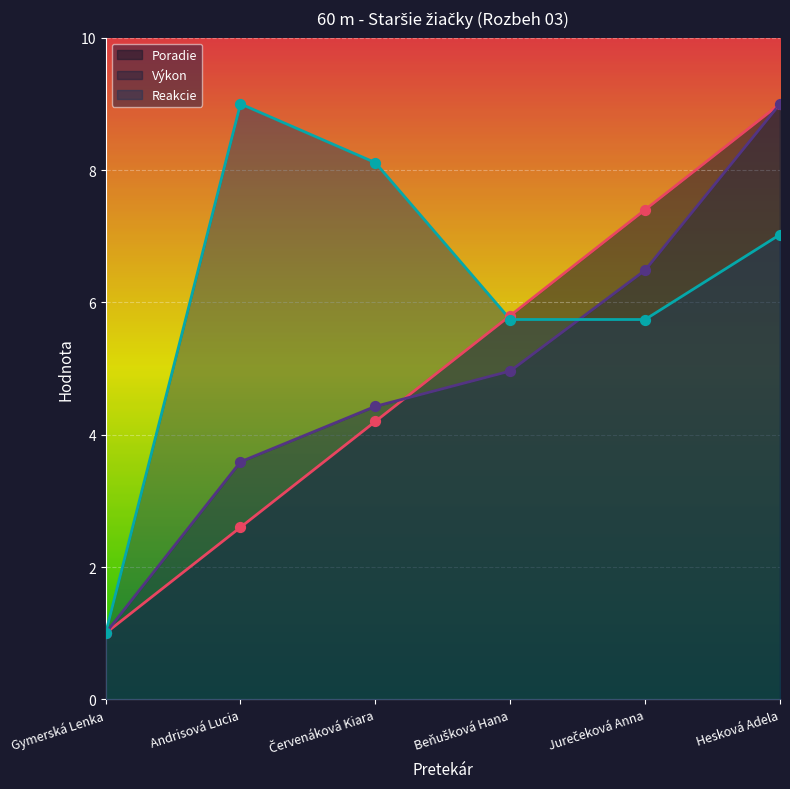

Is the value of Reakcie at Jurečeková Anna greater than the value of Výkon at Červenáková Kiara?

Yes